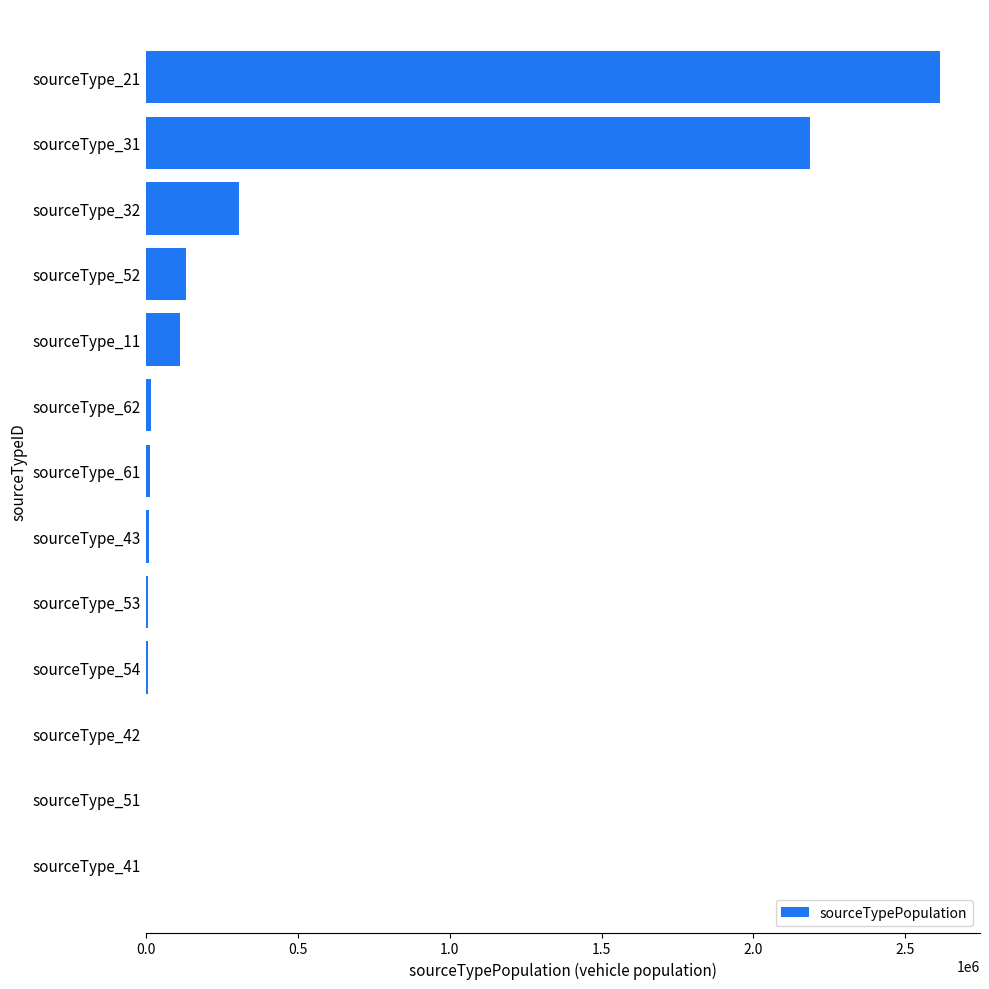

Which label corresponds to the largest value in the chart?

sourceType_21